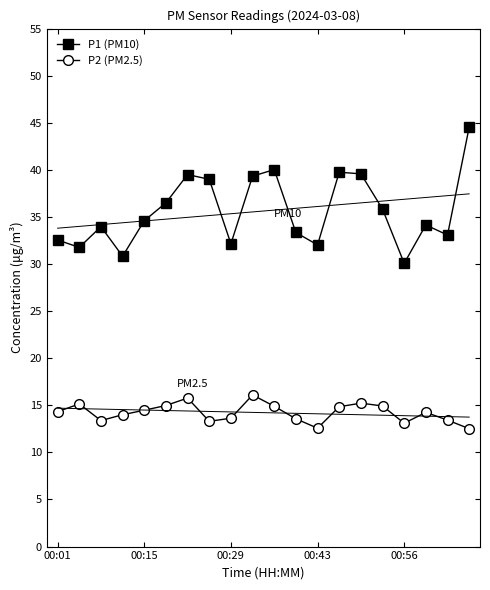

What is the sum of all P1 (PM10) values?

712.6